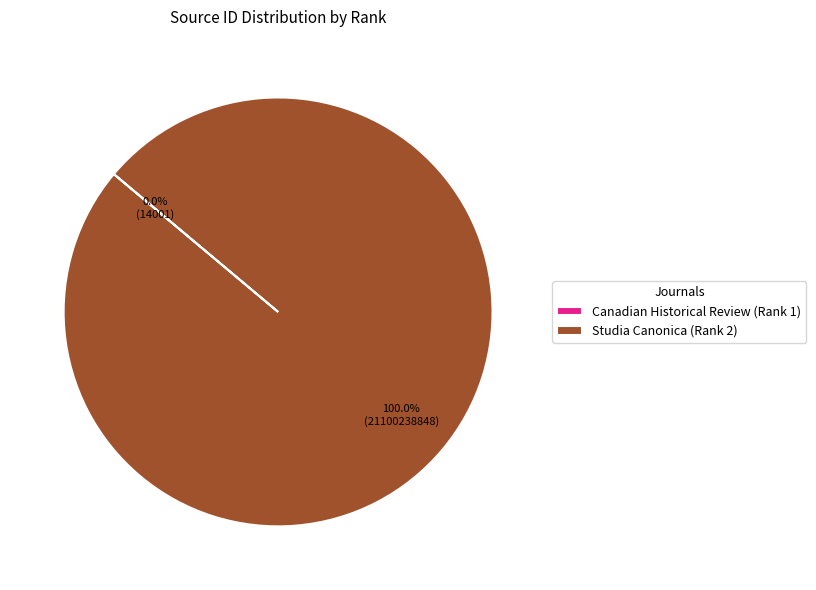

The Studia Canonica (Rank 2) slice represents 100% of the pie. True or false?

True